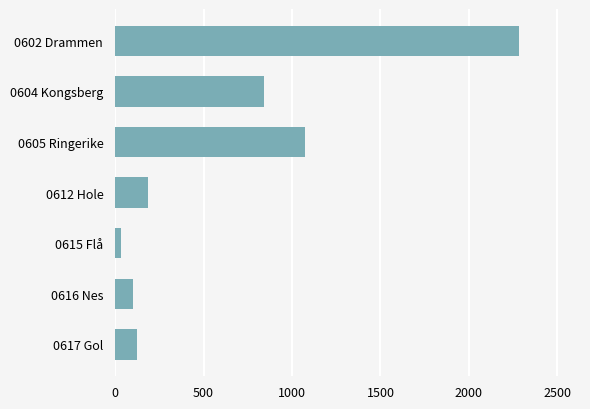

True or false: the data shows 1071.1 at 0605 Ringerike.

True